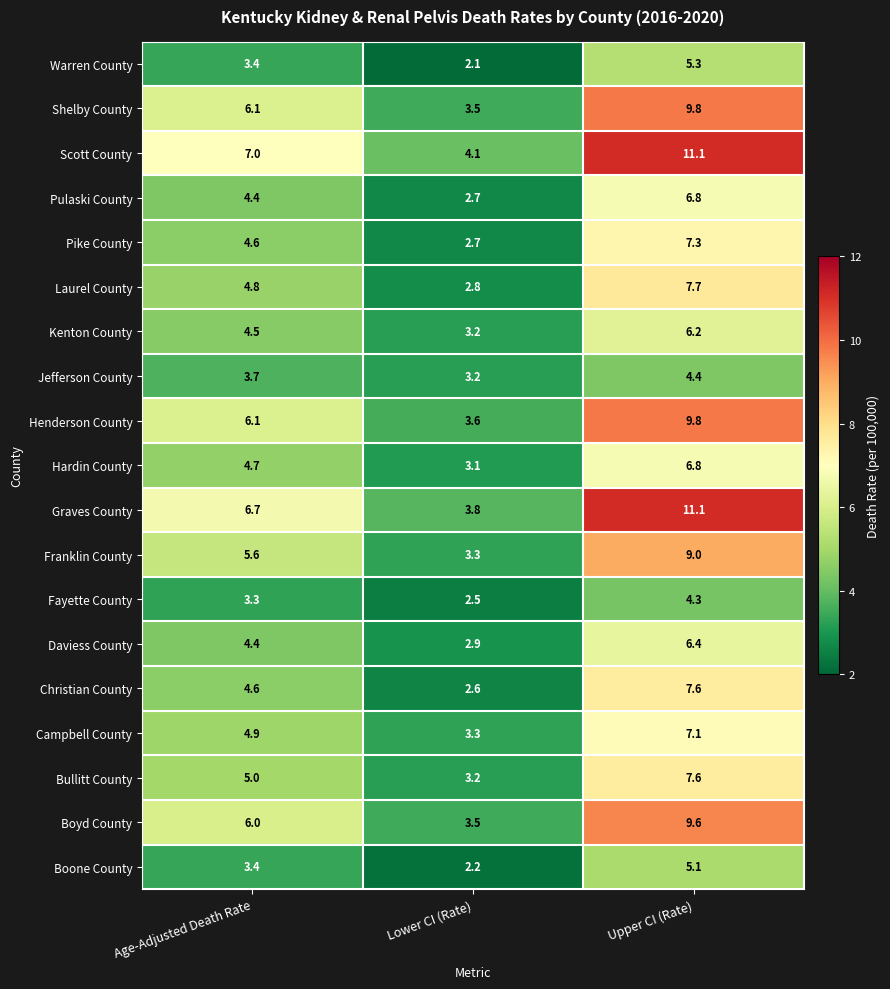

Which series changed the most between Age-Adjusted Death Rate and Upper CI (Rate)?

Graves County